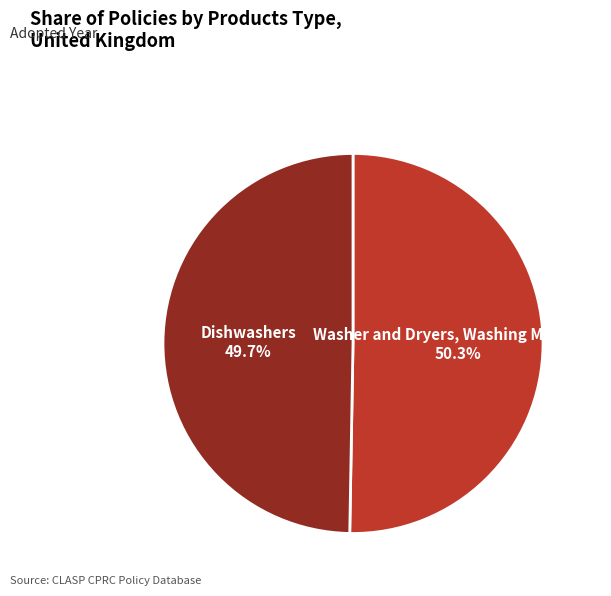

Is there a majority slice in this chart?

Yes